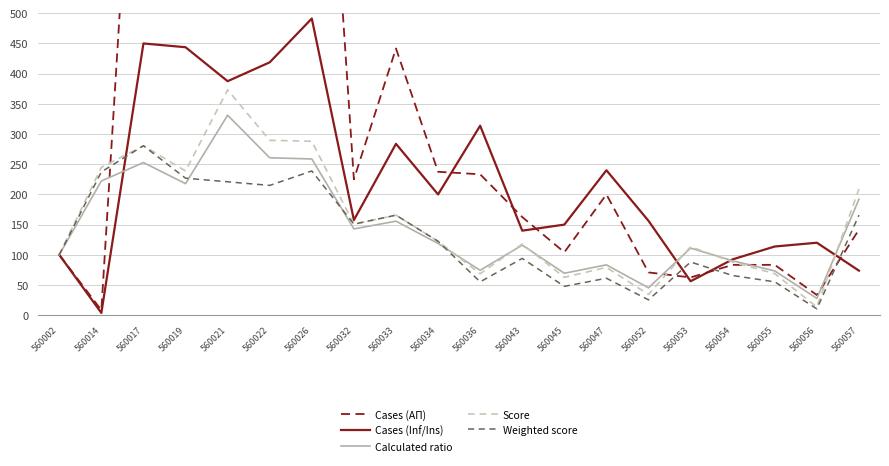

Where is the first local minimum for Cases (AП)?

560014